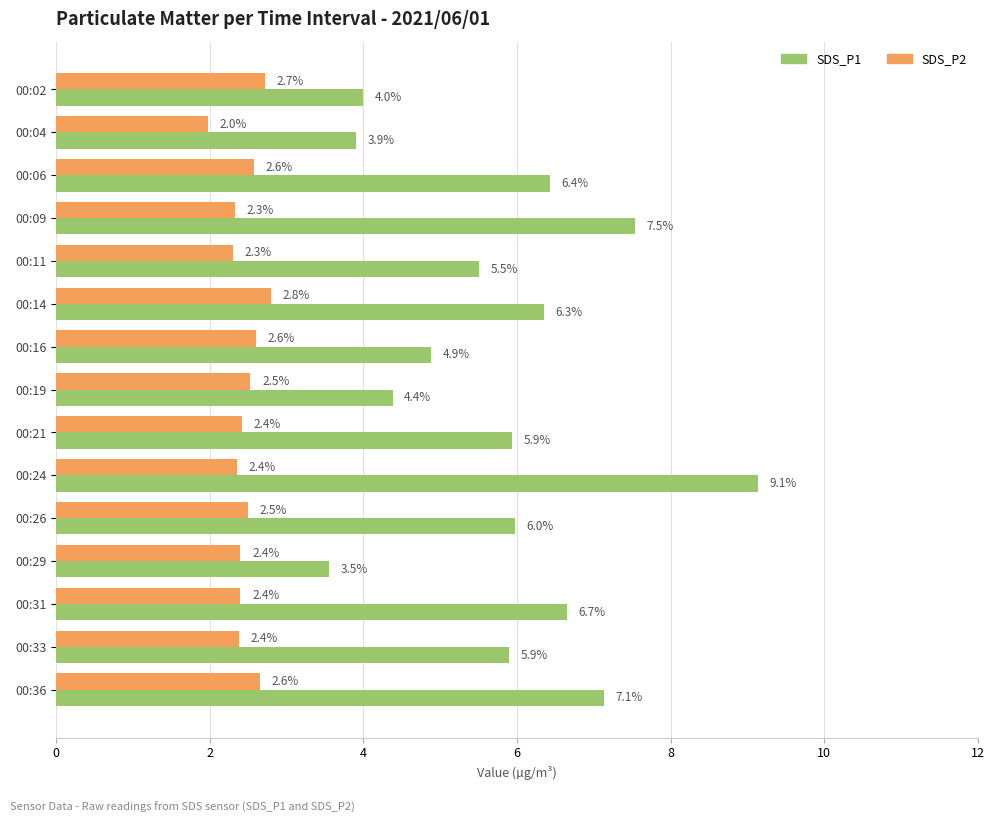

What is the maximum value for SDS_P1?

9.1